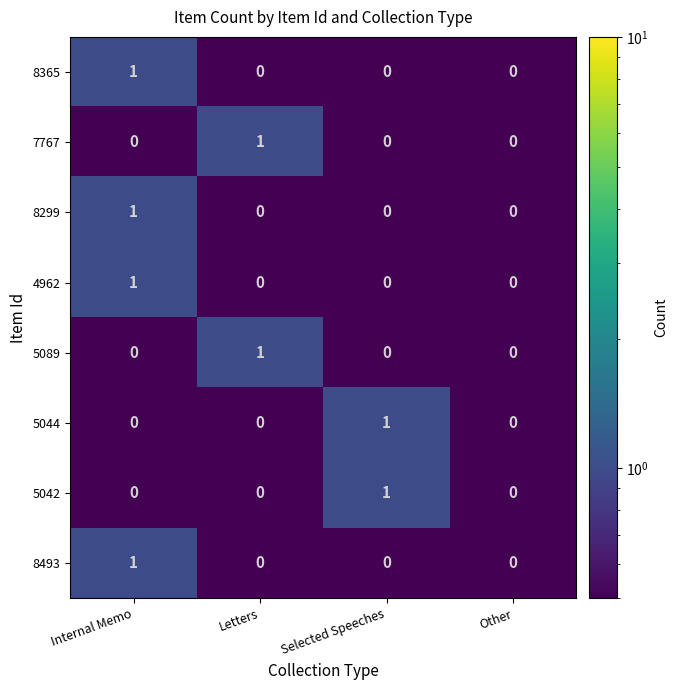

At which category is the sum across all series the highest?

Internal Memo